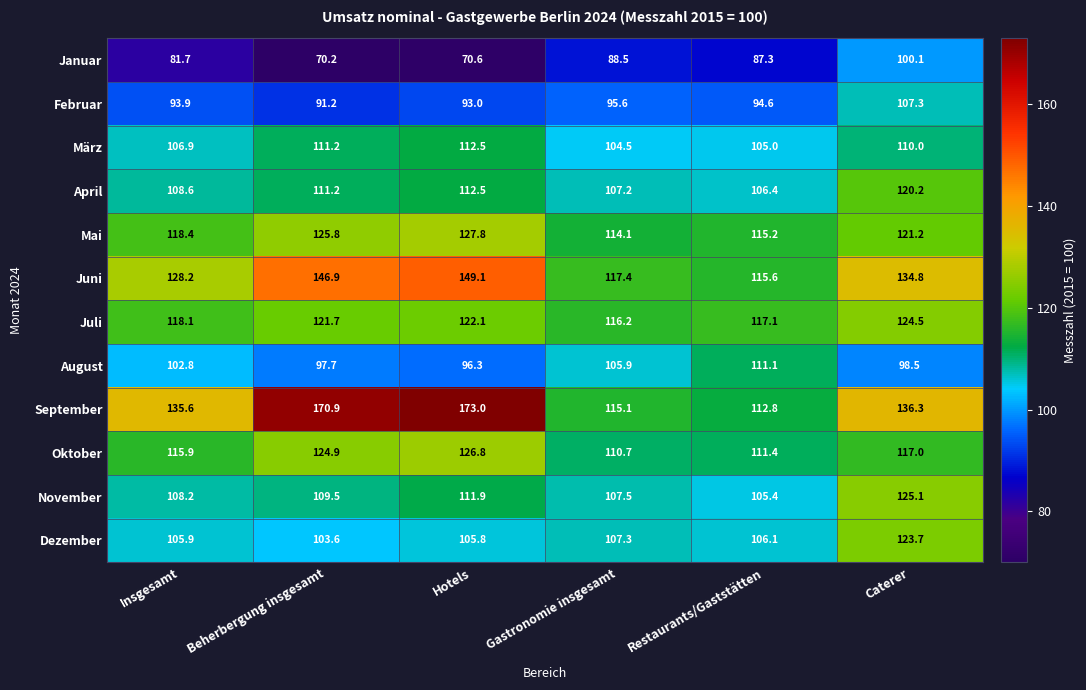

What is the smallest value displayed?

70.2